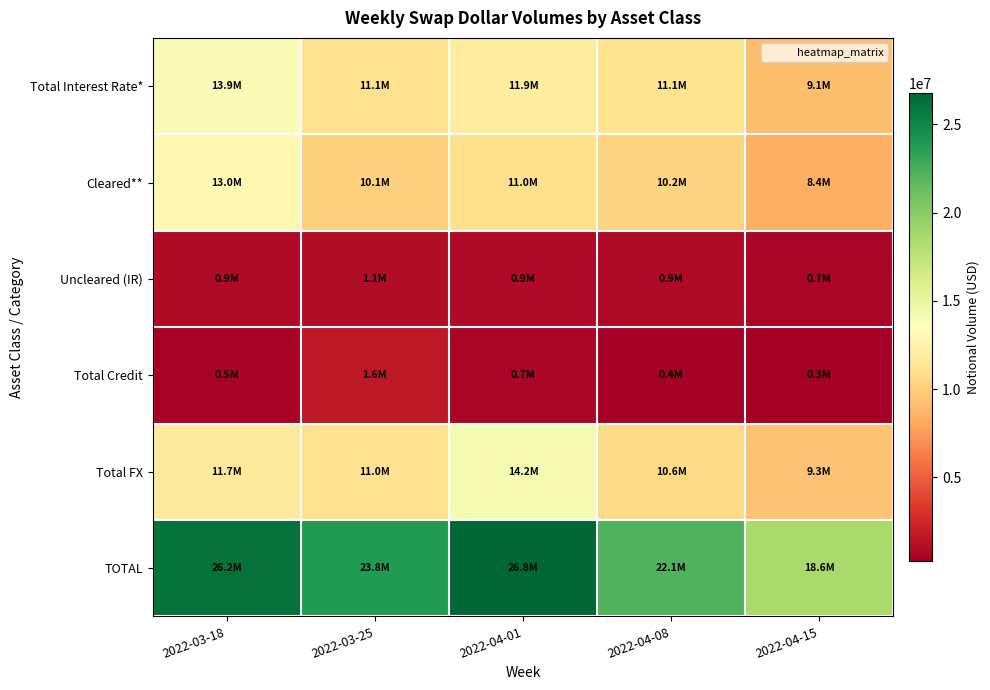

What is the smallest value displayed?

257132